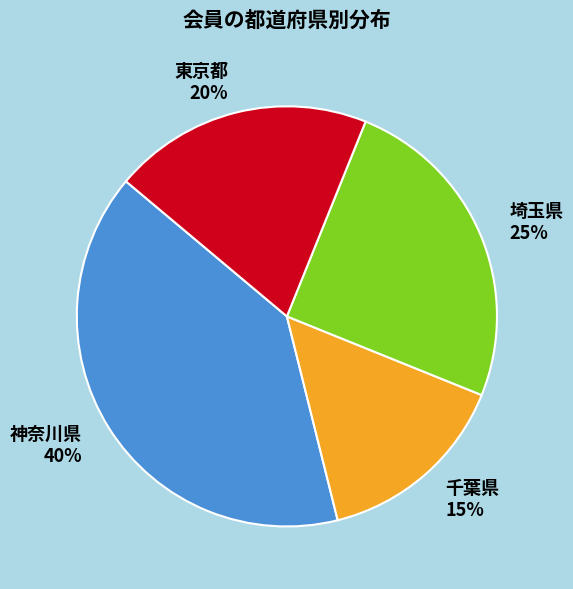

To the nearest percent, what is the average slice percentage?

25%